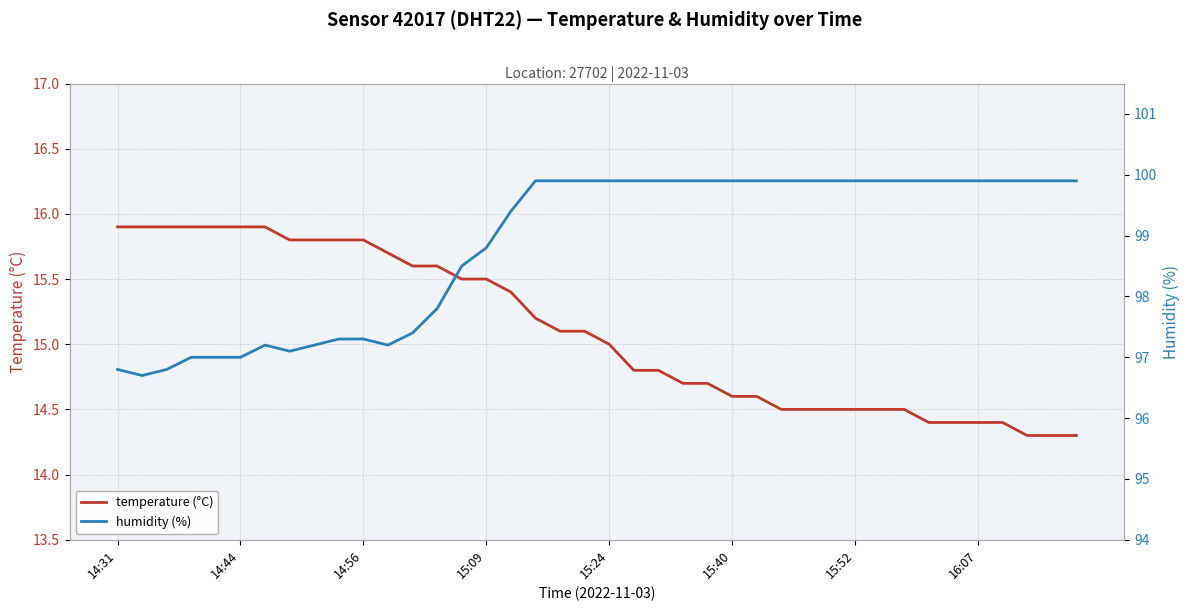

What is the greatest value displayed?

99.9